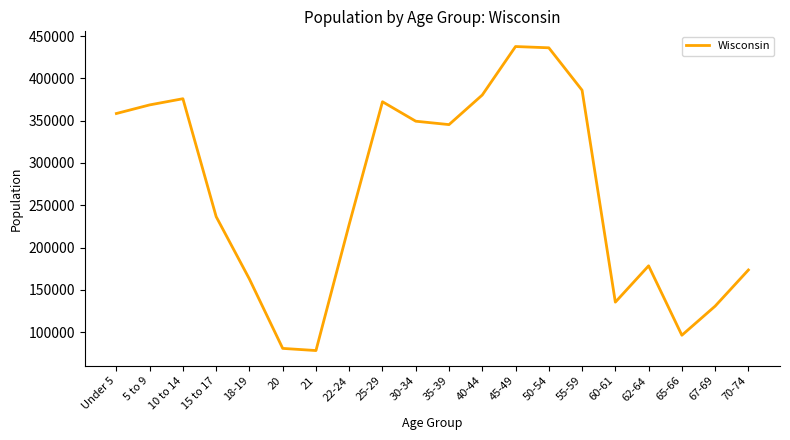

At which label is the value closest to 257921?

15 to 17